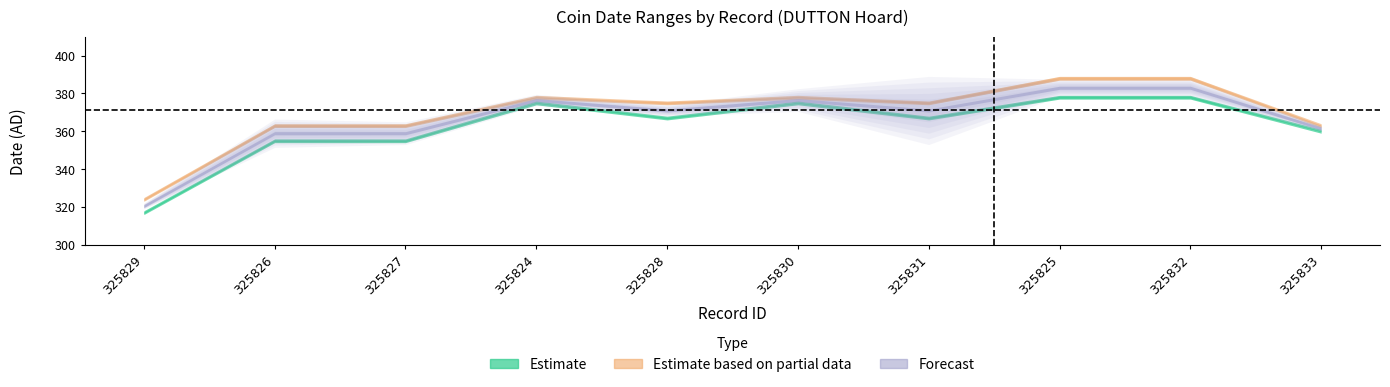

What is the label of the 5th point from the right?

325830